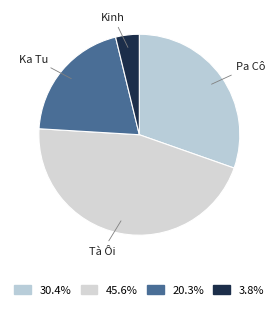

How many segments does this pie chart have?

4